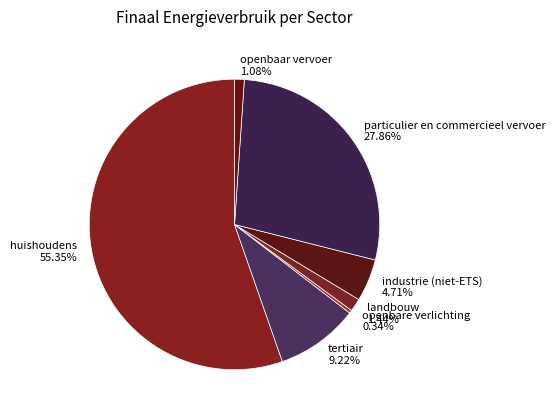

What is the ratio of the value at huishoudens to the value at particulier en commercieel vervoer?

2.0